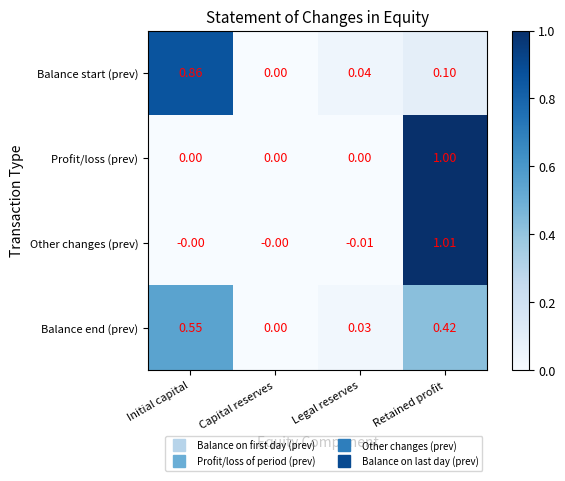

Between Initial capital and Retained profit, which series saw the biggest shift?

Other changes (prev)